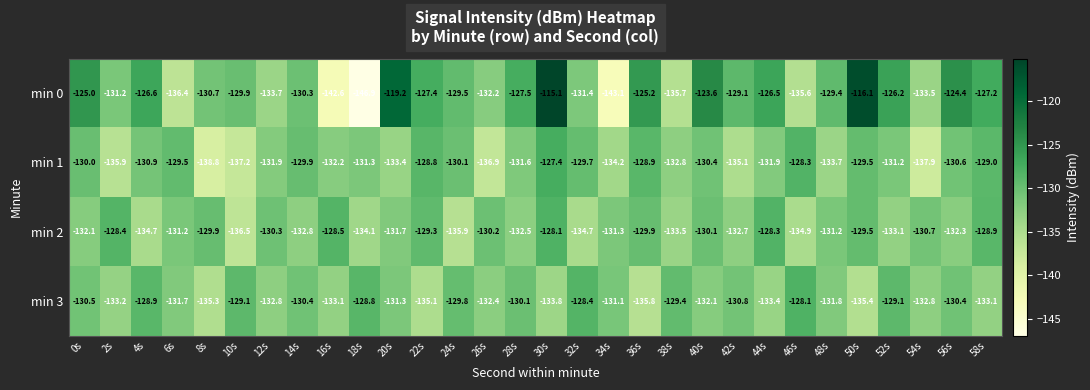

What is the difference between the min 2 values at 14s and 26s?

2.6